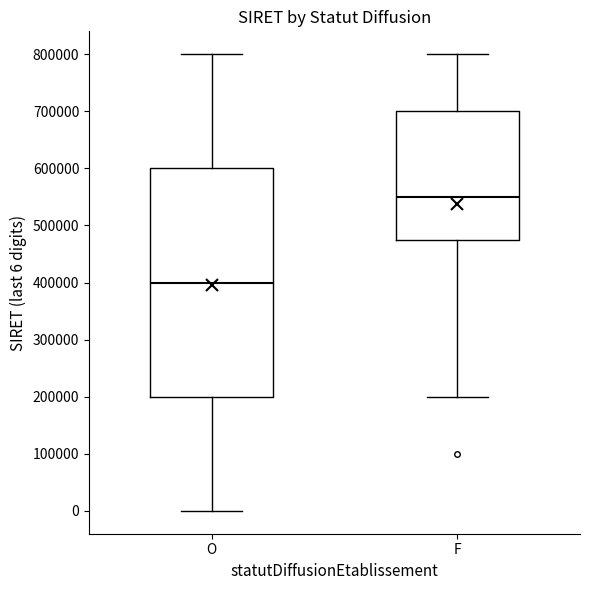

Reading left to right, transcribe this box plot: for each box, give where its median line is, the range the box spans, and where its two whiskers end, as read against the y-axis. The values are not printed on the chart, so give them approximately, as read against the axis.

O: median 400000, box 200000 to 600000, whiskers 0 to 800000
F: median 550000, box 480000 to 700000, whiskers 200000 to 800000